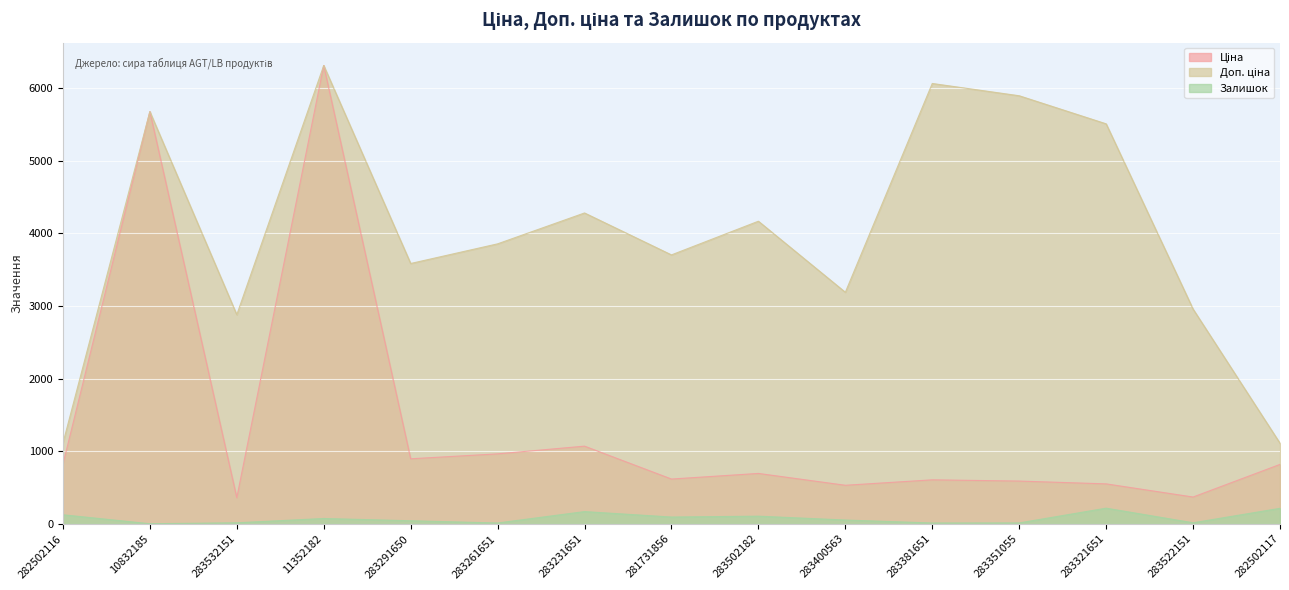

How many interior local peaks does the Доп. ціна series have?

5